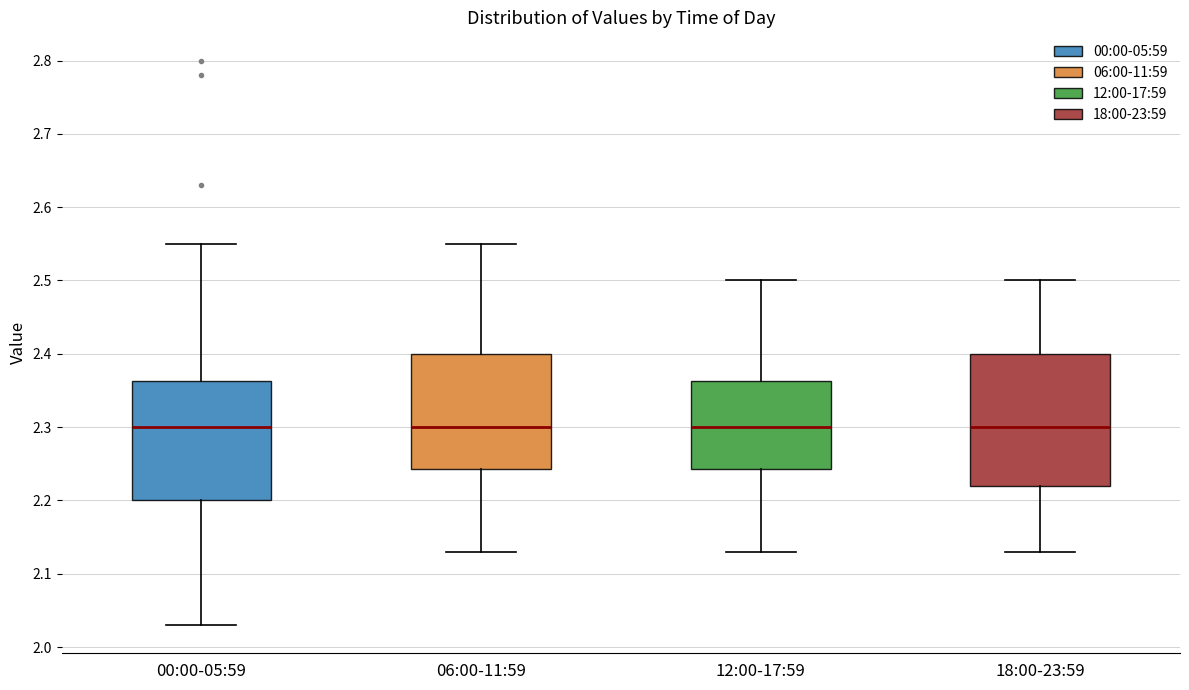

Reading left to right, transcribe this box plot: for each box, give where its median line is, the range the box spans, and where its two whiskers end, as read against the y-axis. The values are not printed on the chart, so give them approximately, as read against the axis.

00:00-05:59: median 2.30, box 2.20 to 2.36, whiskers 2.03 to 2.55
06:00-11:59: median 2.30, box 2.24 to 2.40, whiskers 2.13 to 2.55
12:00-17:59: median 2.30, box 2.24 to 2.36, whiskers 2.13 to 2.50
18:00-23:59: median 2.30, box 2.22 to 2.40, whiskers 2.13 to 2.50